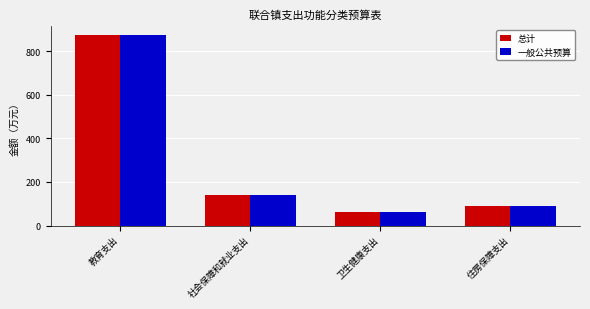

Is the value of 总计 at 教育支出 greater than the value of 一般公共预算 at 卫生健康支出?

Yes